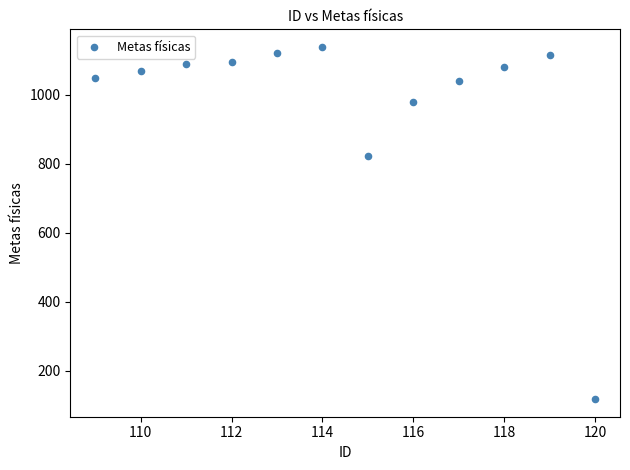

What is the range of Y values (max minus min)?

1021